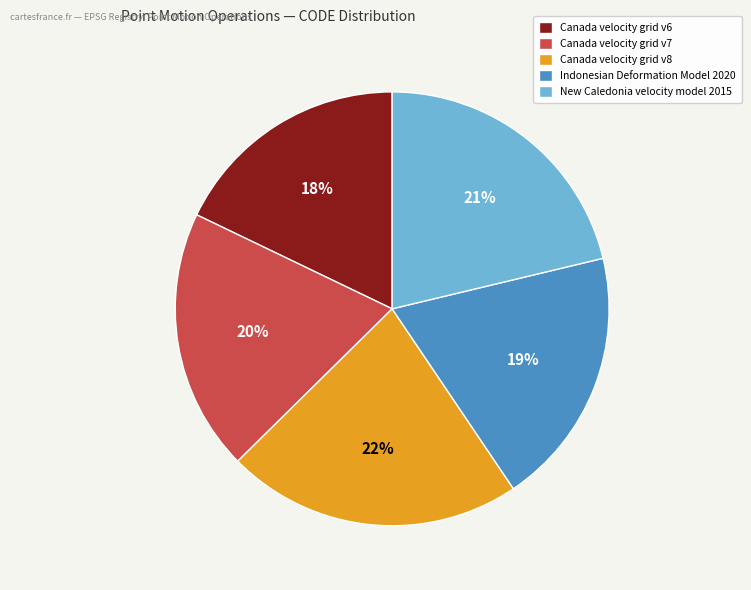

Is the sum of Canada velocity grid v8 and Canada velocity grid v6 greater than half?

No